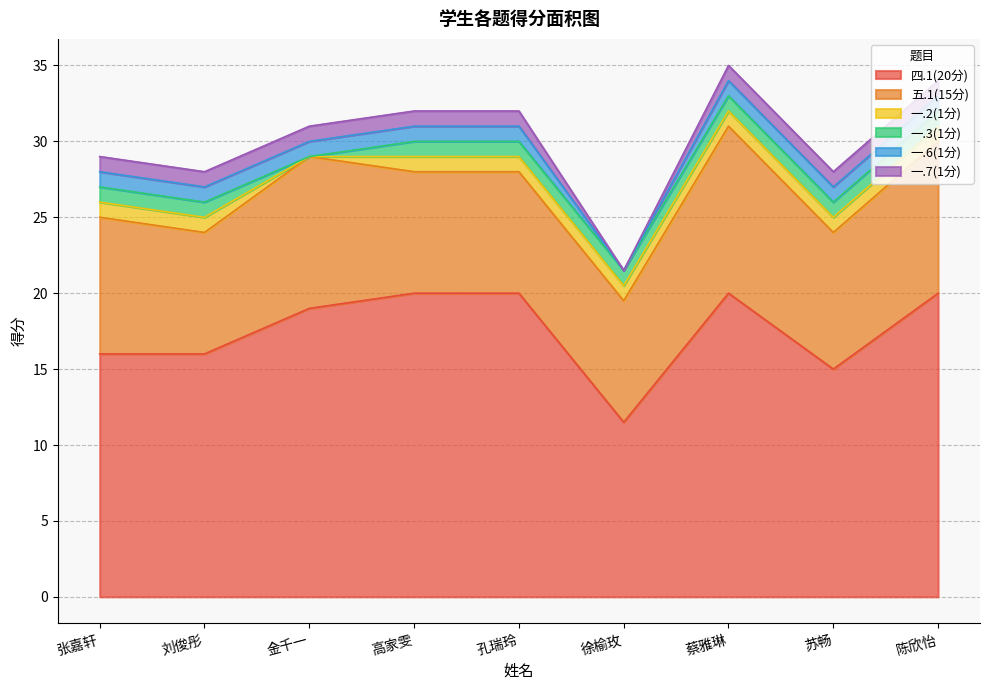

Reading left to right, transcribe all the data shown in this chart.

四.1(20分): 张嘉轩=16.0	刘俊彤=16.0	金千一=19.0	高家雯=20.0	孔瑞玲=20.0	徐榆玫=11.5	蔡雅琳=20.0	苏畅=15.0	陈欣怡=20.0
五.1(15分): 张嘉轩=9.0	刘俊彤=8.0	金千一=10.0	高家雯=8.0	孔瑞玲=8.0	徐榆玫=8.0	蔡雅琳=11.0	苏畅=9.0	陈欣怡=10.0
一.2(1分): 张嘉轩=1.0	刘俊彤=1.0	金千一=0.0	高家雯=1.0	孔瑞玲=1.0	徐榆玫=1.0	蔡雅琳=1.0	苏畅=1.0	陈欣怡=1.0
一.3(1分): 张嘉轩=1.0	刘俊彤=1.0	金千一=0.0	高家雯=1.0	孔瑞玲=1.0	徐榆玫=1.0	蔡雅琳=1.0	苏畅=1.0	陈欣怡=1.0
一.6(1分): 张嘉轩=1.0	刘俊彤=1.0	金千一=1.0	高家雯=1.0	孔瑞玲=1.0	徐榆玫=0.0	蔡雅琳=1.0	苏畅=1.0	陈欣怡=1.0
一.7(1分): 张嘉轩=1.0	刘俊彤=1.0	金千一=1.0	高家雯=1.0	孔瑞玲=1.0	徐榆玫=0.0	蔡雅琳=1.0	苏畅=1.0	陈欣怡=1.0